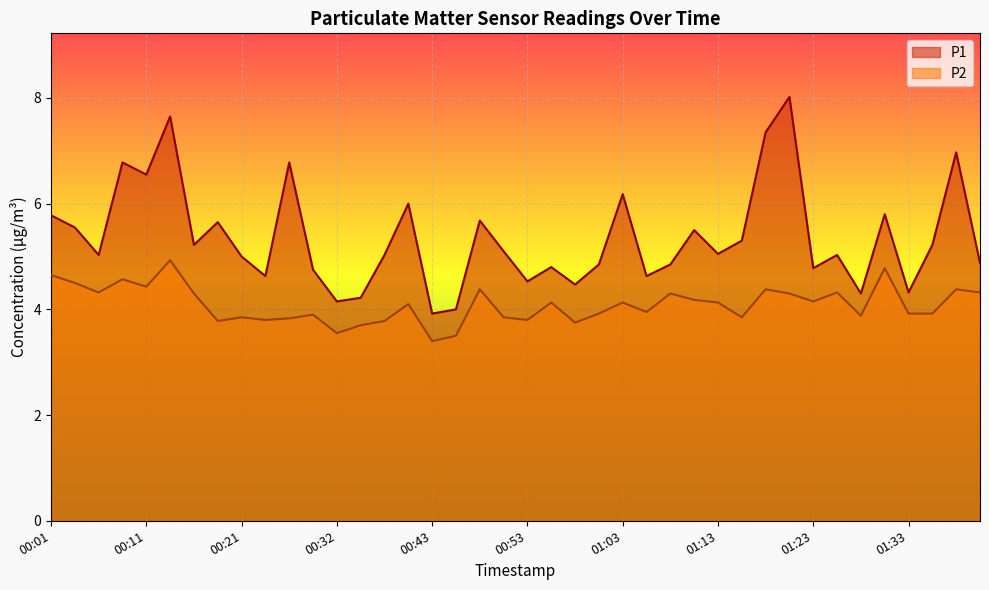

At 01:01, list the series in order from largest to smallest.

P1, P2